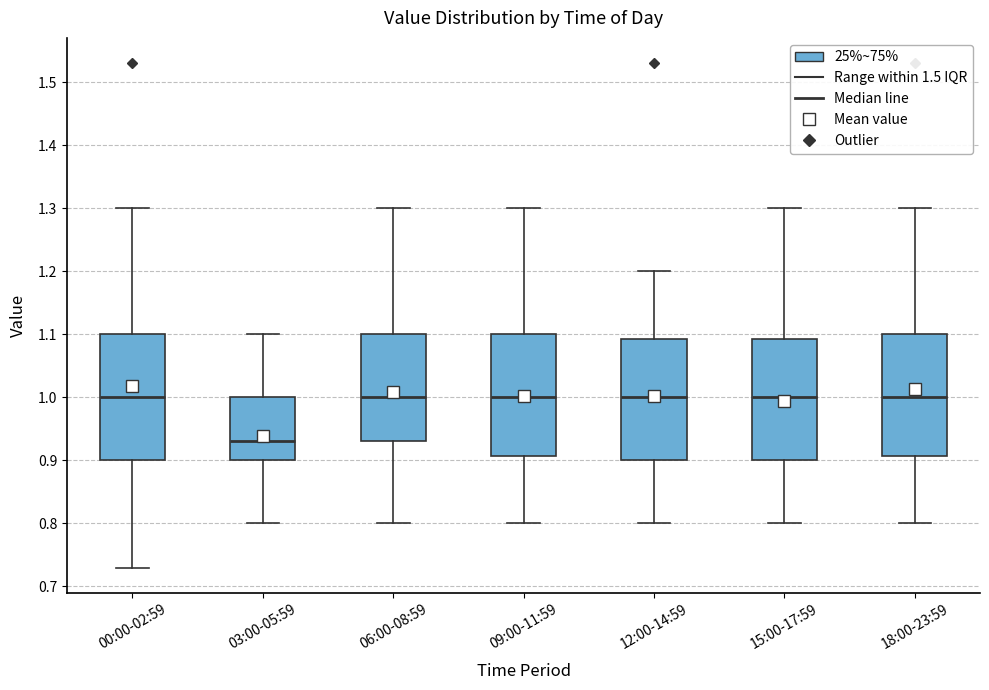

Where is the upper edge of the box for 06:00-08:59 on the y-axis? The values are not printed on the chart, so give them approximately, as read against the axis.

1.10